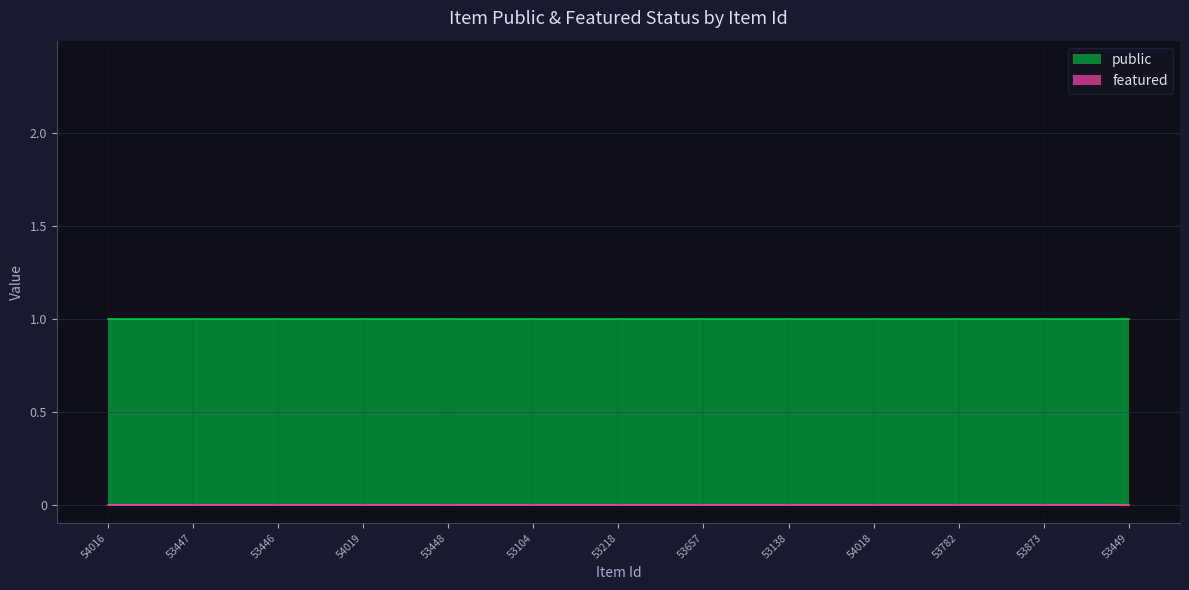

At which label is public closest to 1?

54016